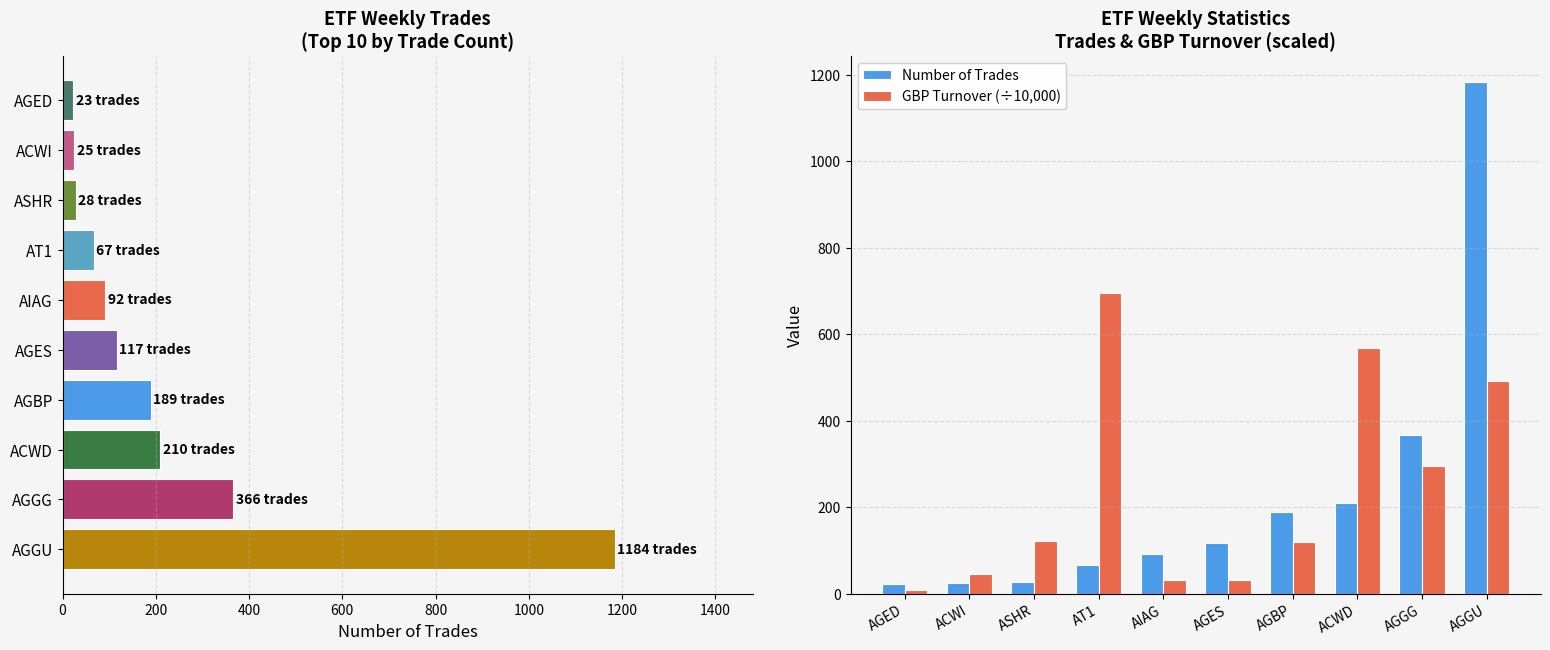

What is the value of the Number of Trades bar at the 7th from the left?

189.0